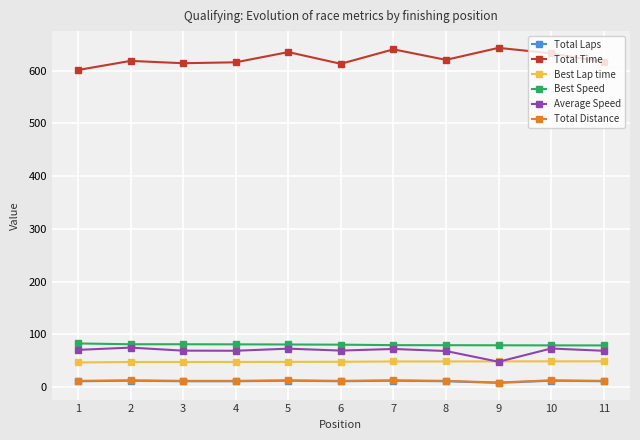

What is the minimum value for Best Speed?

79.0